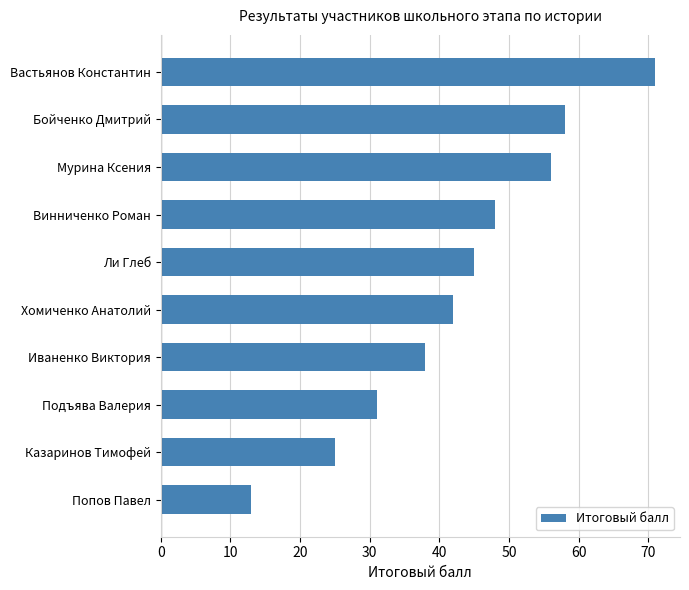

Rank the categories by value from lowest to highest.

Попов Павел, Казаринов Тимофей, Подъява Валерия, Иваненко Виктория, Хомиченко Анатолий, Ли Глеб, Винниченко Роман, Мурина Ксения, Бойченко Дмитрий, Вастьянов Константин